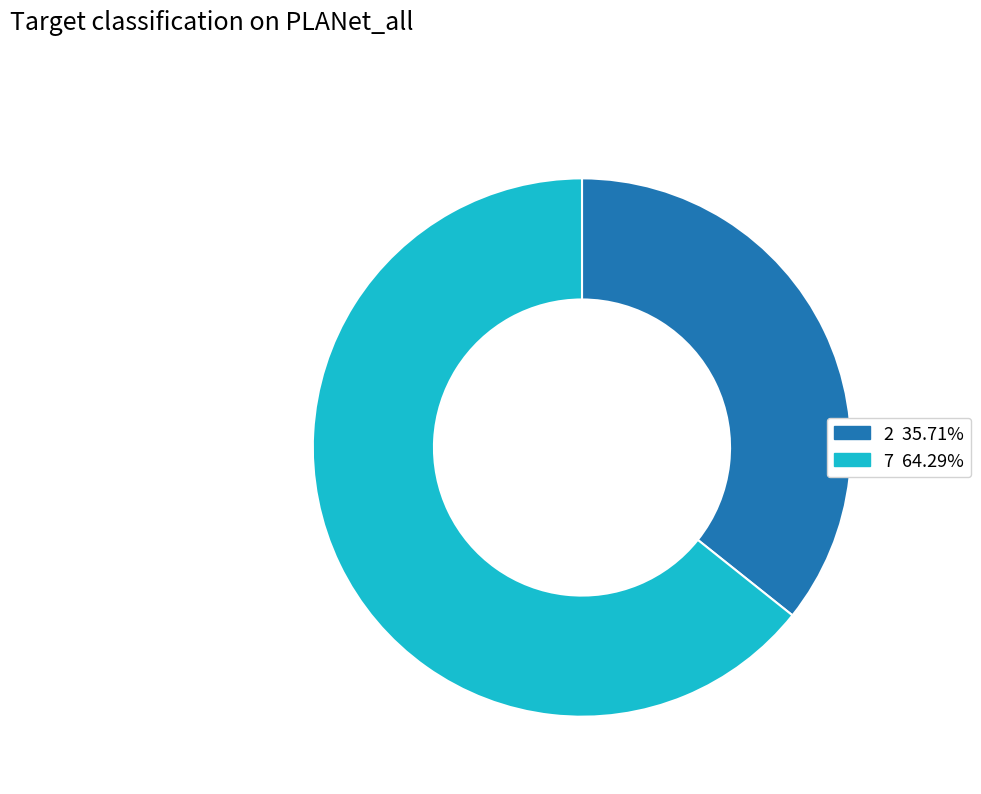

Which category has the biggest portion of the pie?

7